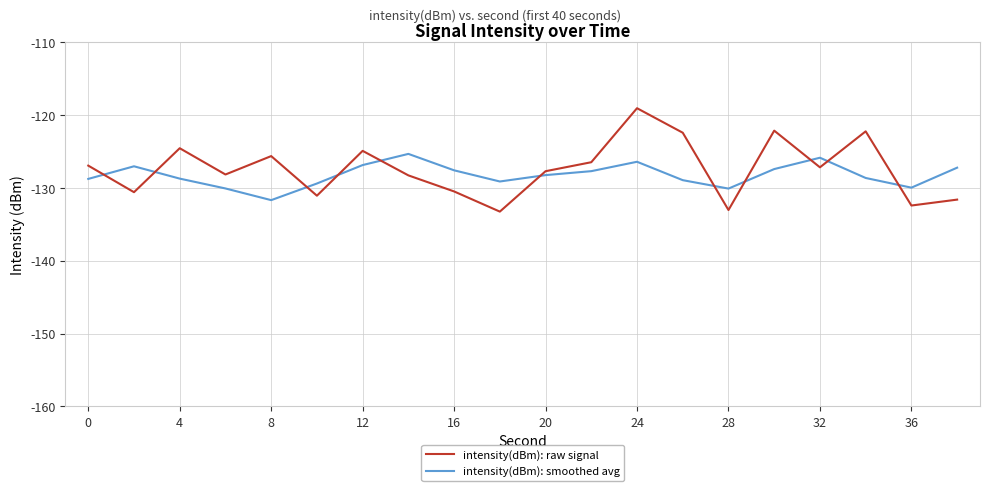

Does the chart have visible grid lines?

Yes